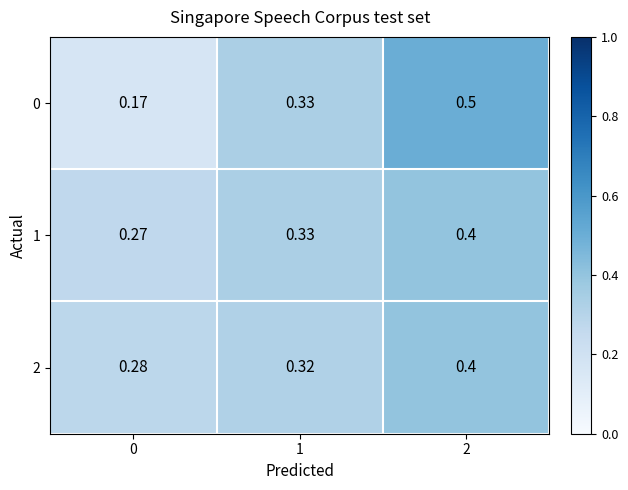

Is the value of 2 at 0 greater than the value of 0 at 2?

No